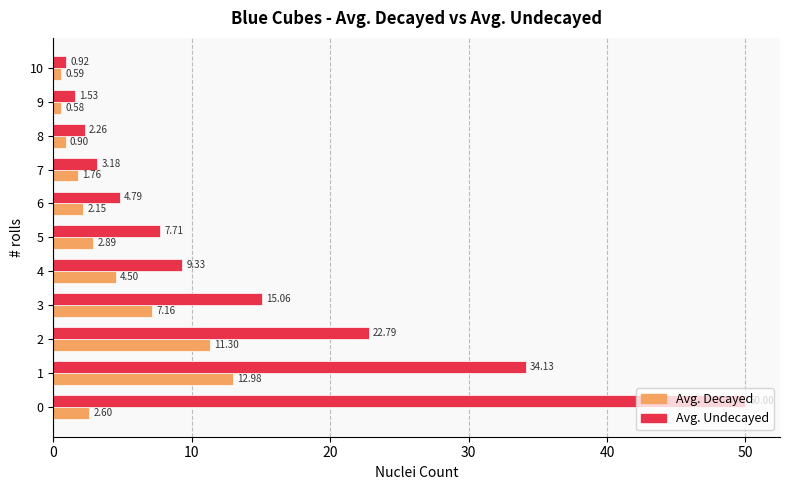

At 3, list the series in order from smallest to largest.

Avg. Decayed, Avg. Undecayed